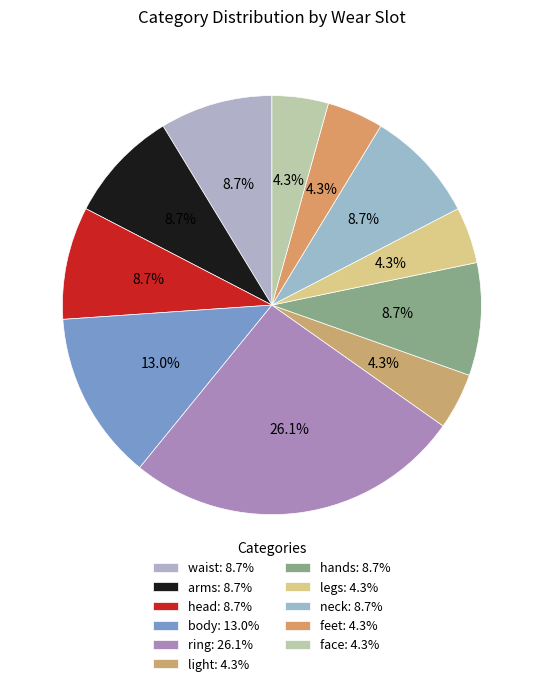

How many slices are in this pie chart?

11